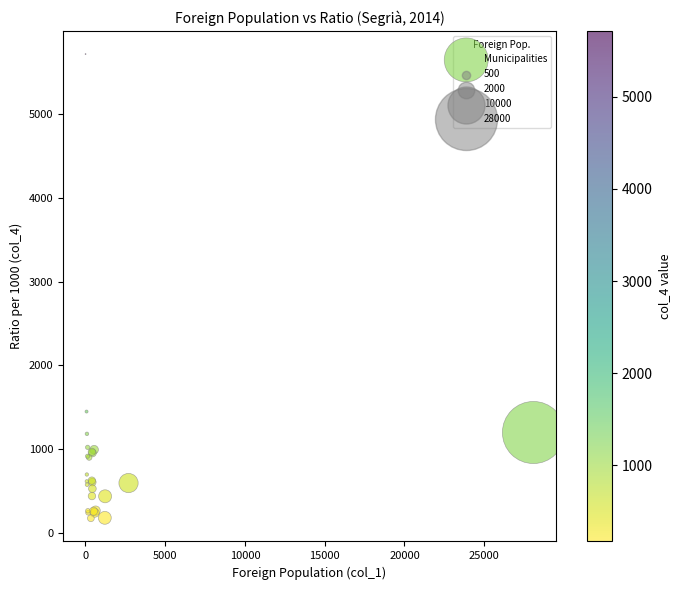

What Y value in the scatter plot is closest to 2945?

1449